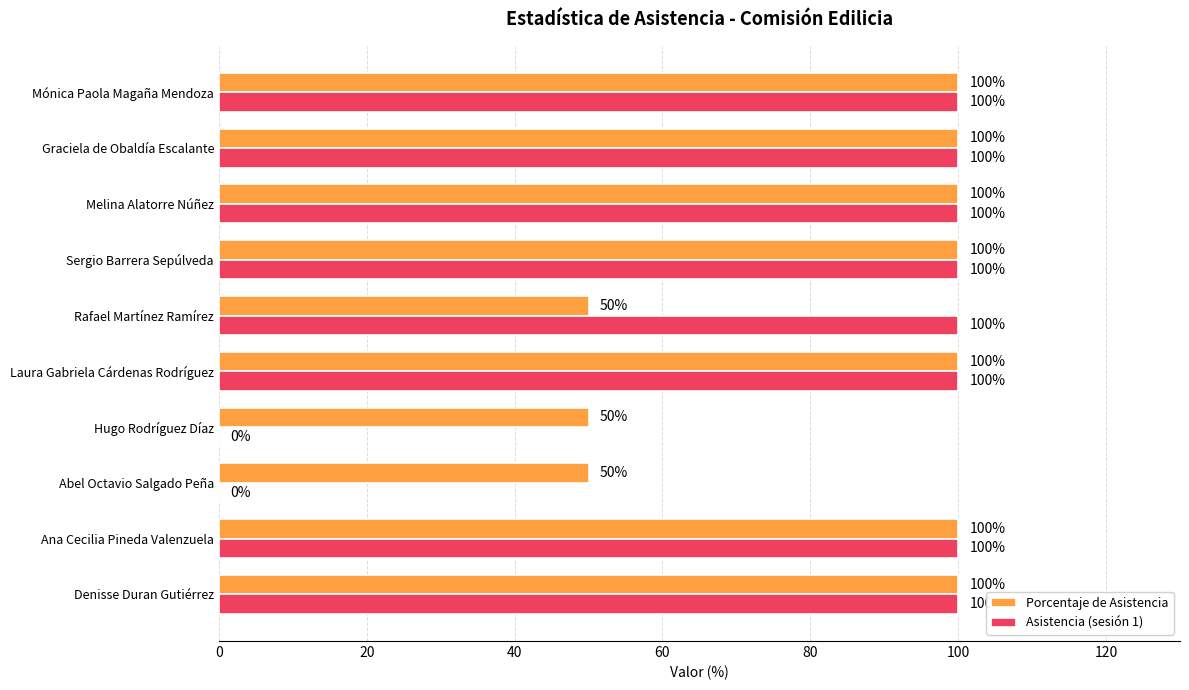

Is the value of Porcentaje de Asistencia at Rafael Martínez Ramírez greater than the value of Asistencia (sesión 1) at Sergio Barrera Sepúlveda?

No